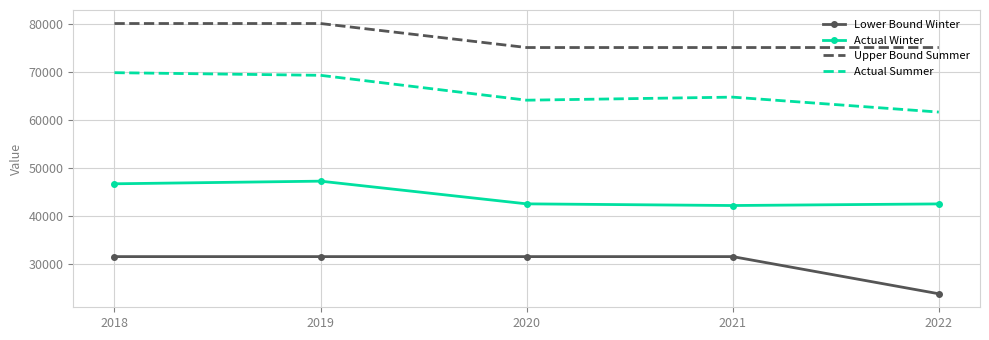

The value of Actual Summer at 2020 is 92913. True or false?

False